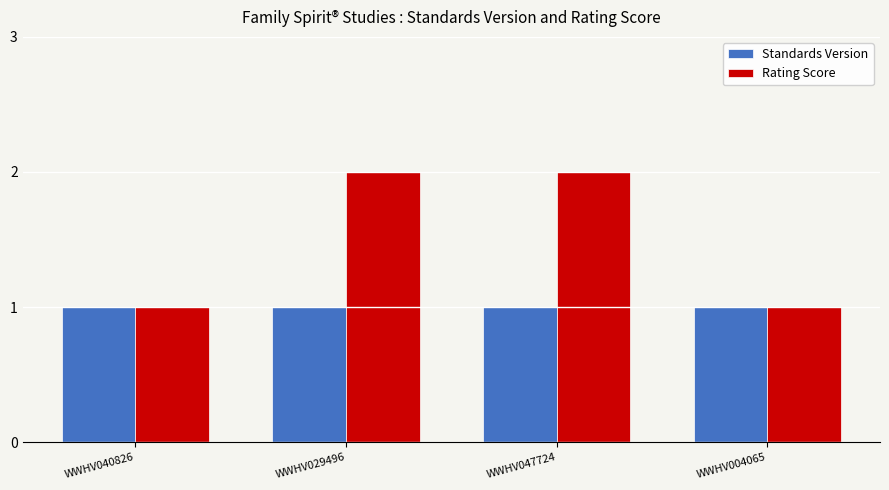

What is the difference between the maximum and second lowest values in the Rating Score series?

1